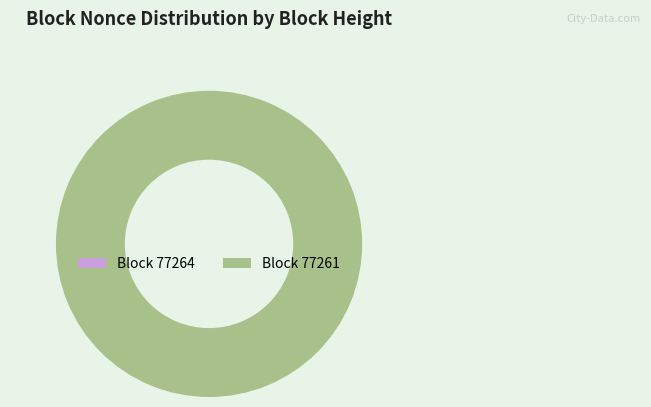

Which has a higher value, 77264 or 77261?

77261